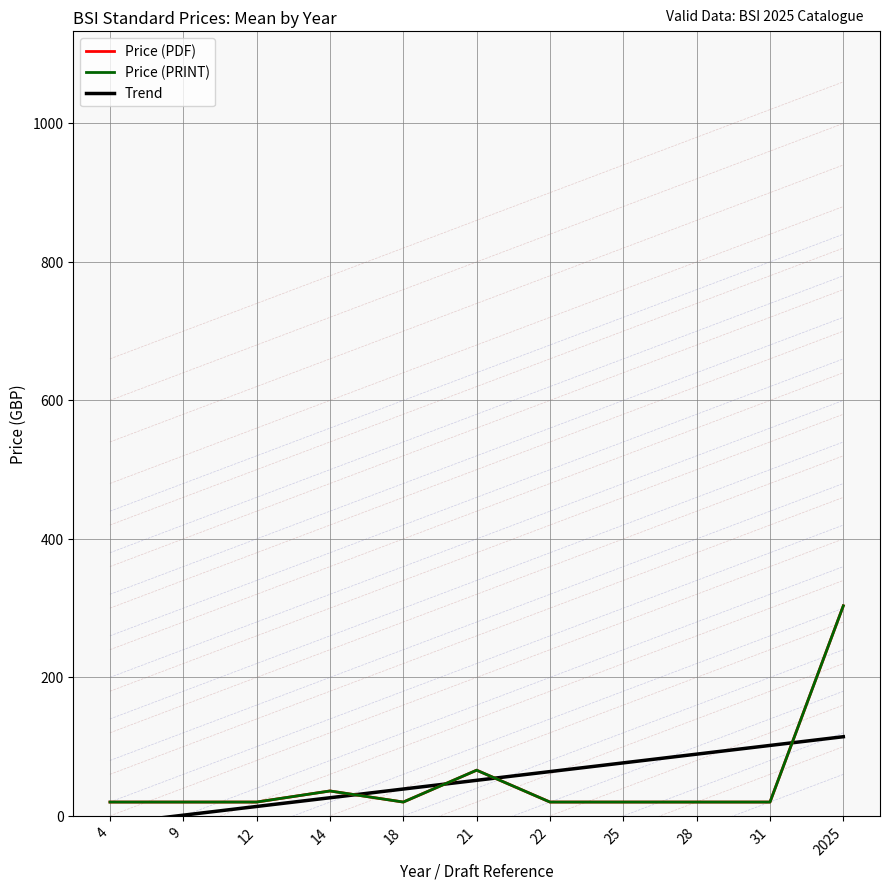

What is the value of the Trend point at the 9th from the left?

89.2